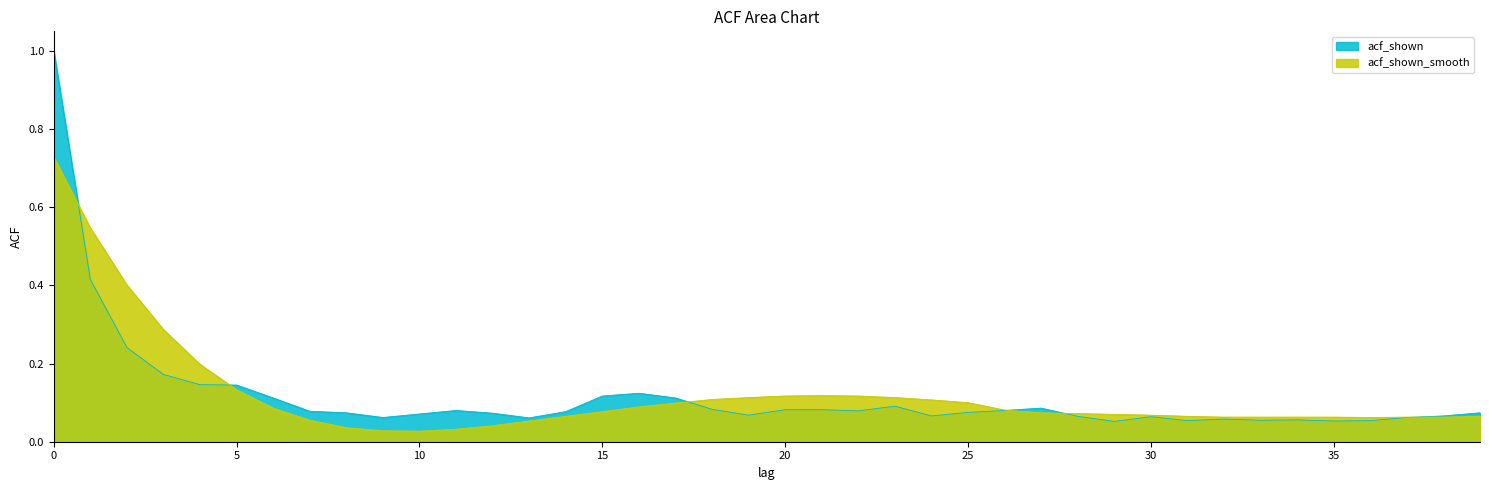

What is the value of the acf_shown point at the 17th from the left?

0.1